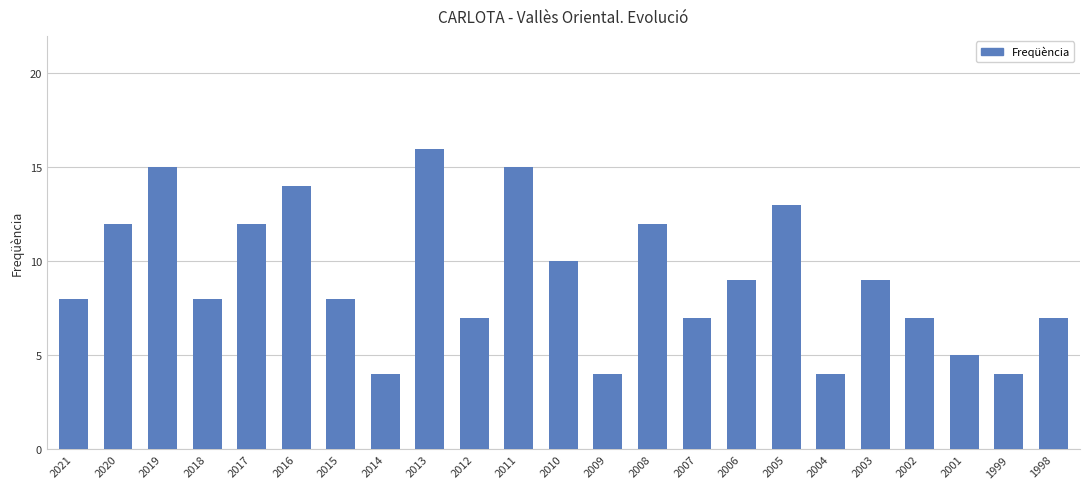

True or false: the data shows 7 at 2007.

True